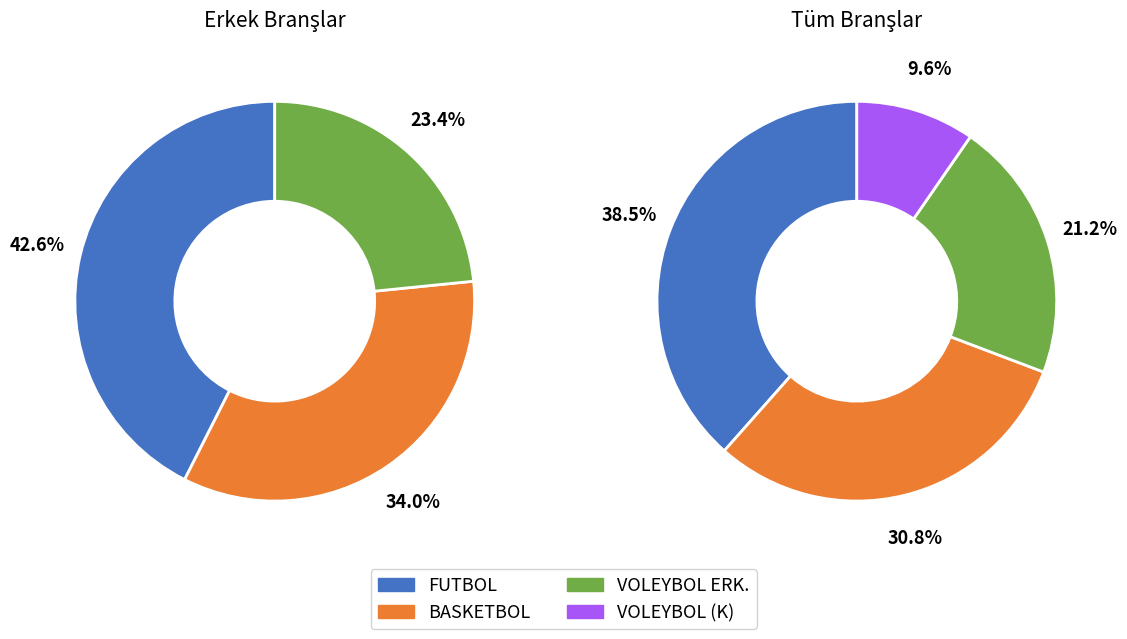

Which slice is the smallest?

VOLEYBOL (K)